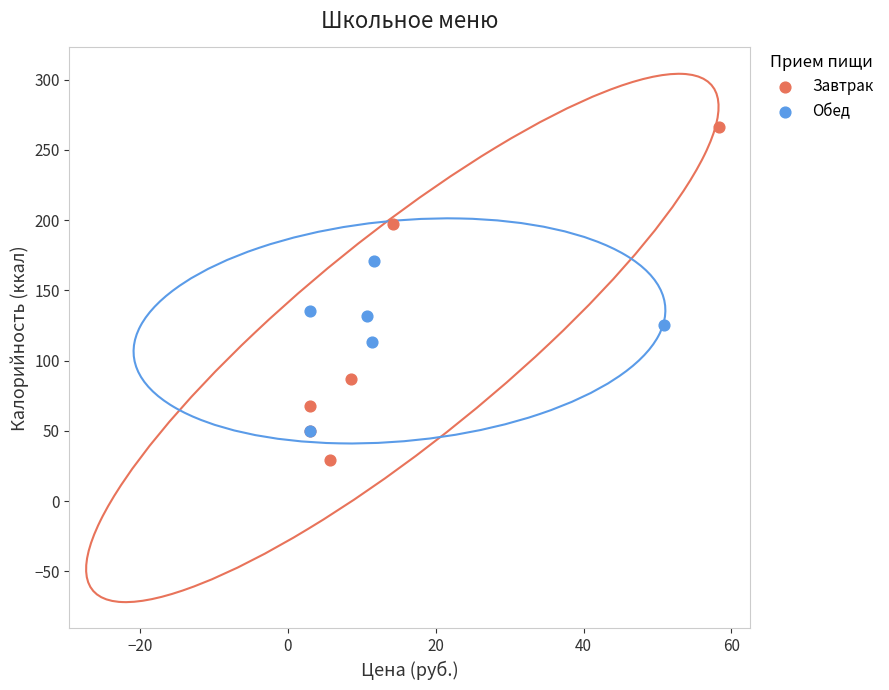

Which series has the widest spread of Y values?

Завтрак